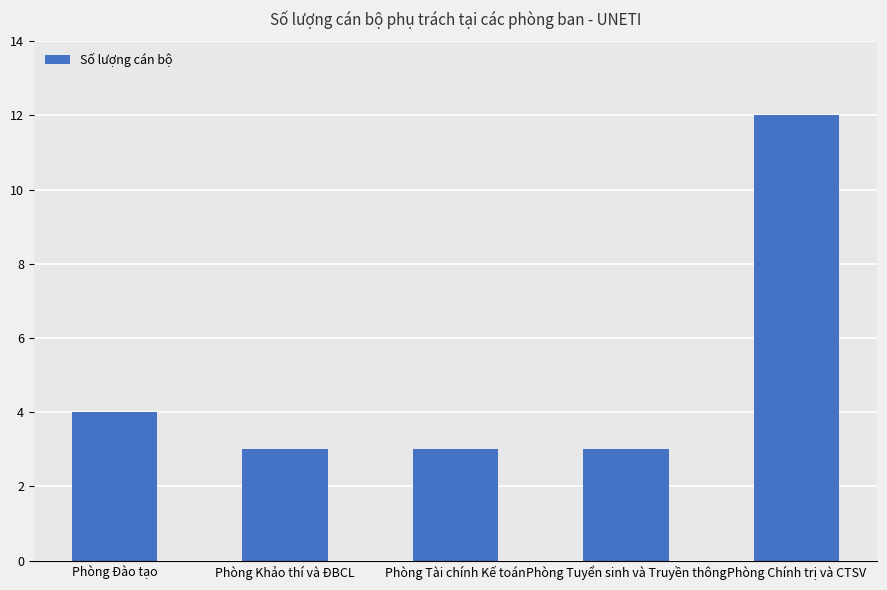

What is the difference between the maximum and minimum values?

9